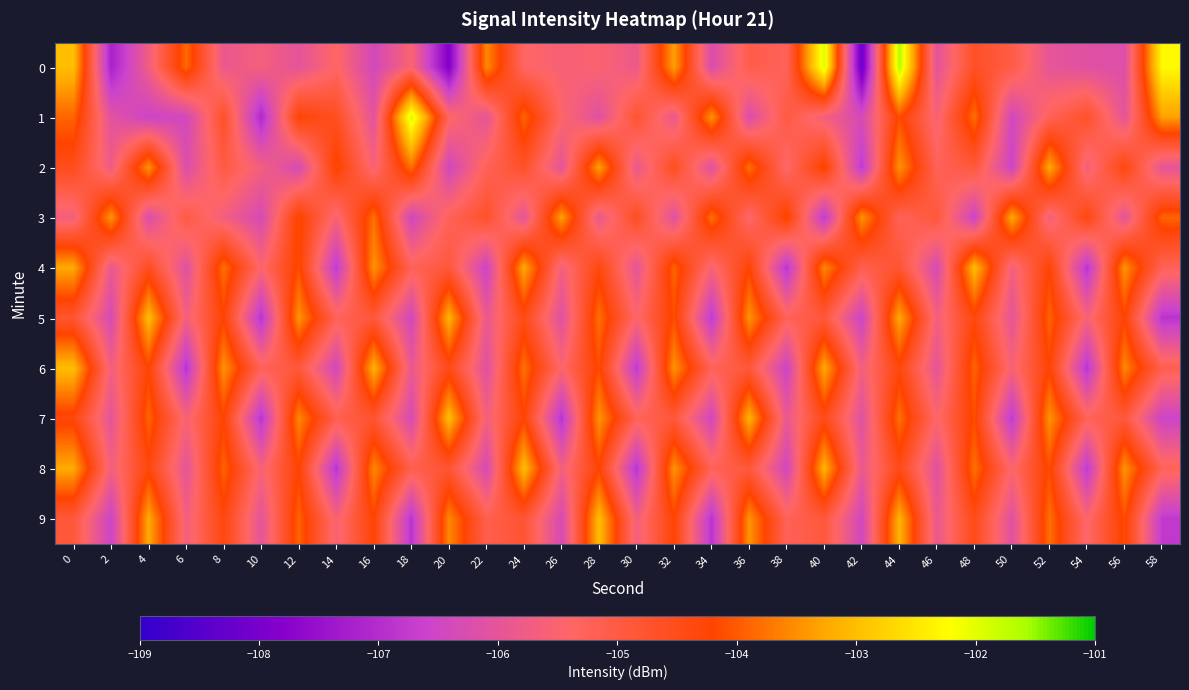

How many distinct data groups are displayed?

10